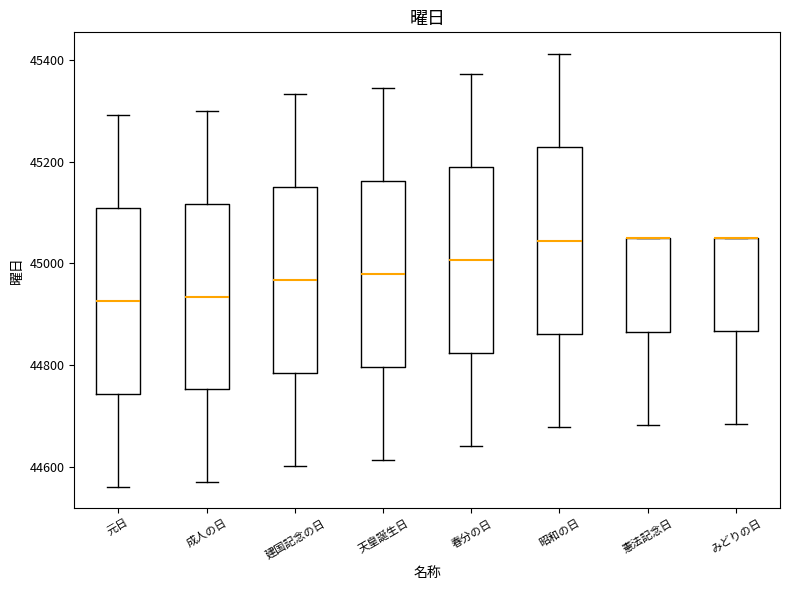

Reading left to right, read every box against the y-axis: the position of its median line, the range the box covers, and the ends of its whiskers. The values are not printed on the chart, so give them approximately, as read against the axis.

元日: median 44920, box 44740 to 45100, whiskers 44560 to 45300
成人の日: median 44940, box 44760 to 45120, whiskers 44580 to 45300
建国記念の日: median 44960, box 44780 to 45160, whiskers 44600 to 45340
天皇誕生日: median 44980, box 44800 to 45160, whiskers 44620 to 45340
春分の日: median 45000, box 44820 to 45180, whiskers 44640 to 45380
昭和の日: median 45040, box 44860 to 45220, whiskers 44680 to 45420
憲法記念日: median 45040 (drawn on the box's upper edge), box 44860 to 45040, whiskers 44680 to 45040
みどりの日: median 45060 (drawn on the box's upper edge), box 44860 to 45060, whiskers 44680 to 45060